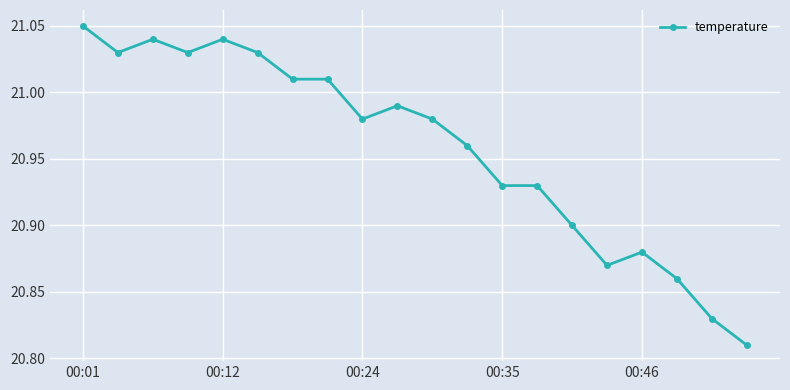

What is the sum of all values?

419.2